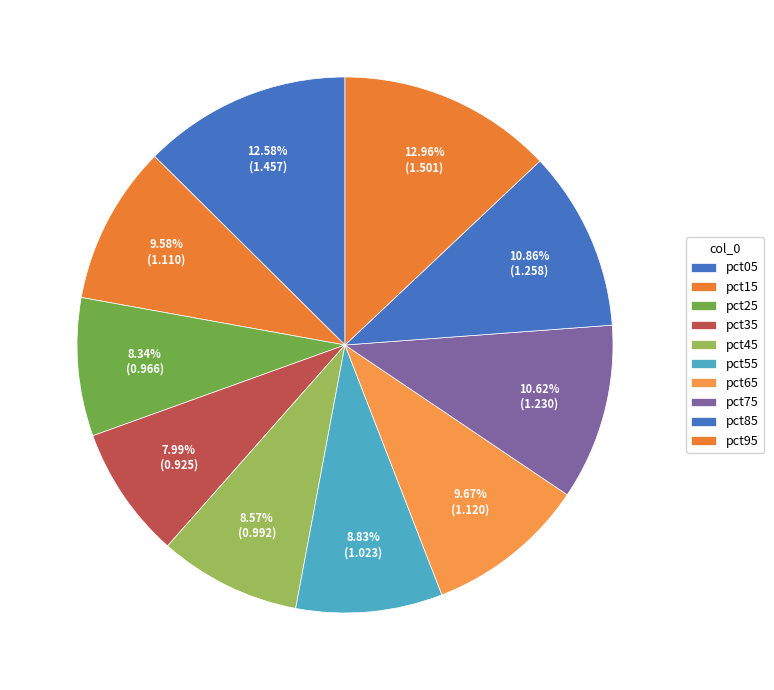

How many segments does this pie chart have?

10